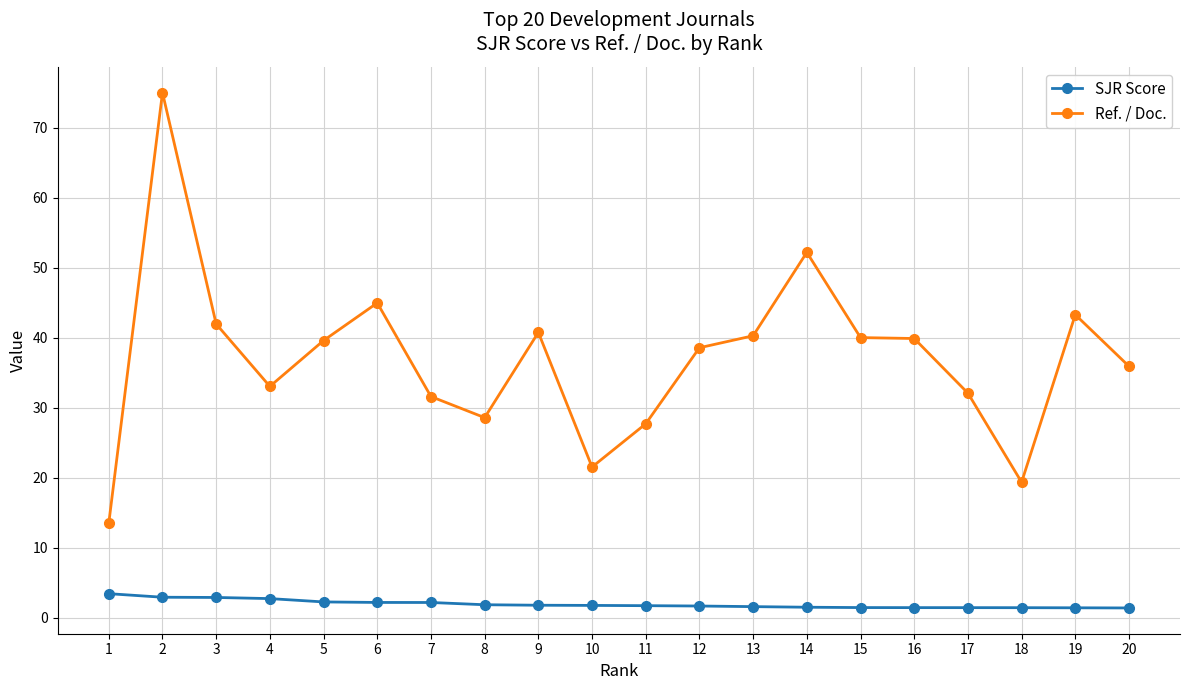

True or false: SJR Score has a value of 2.9 at 3.

True